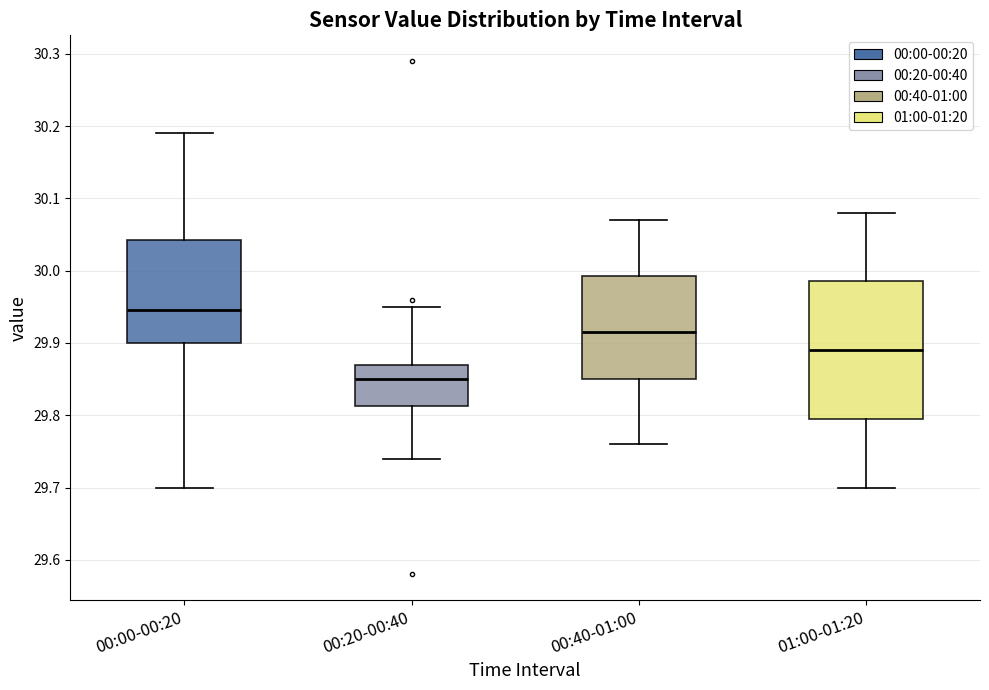

Which box's median line is the lowest?

00:20-00:40